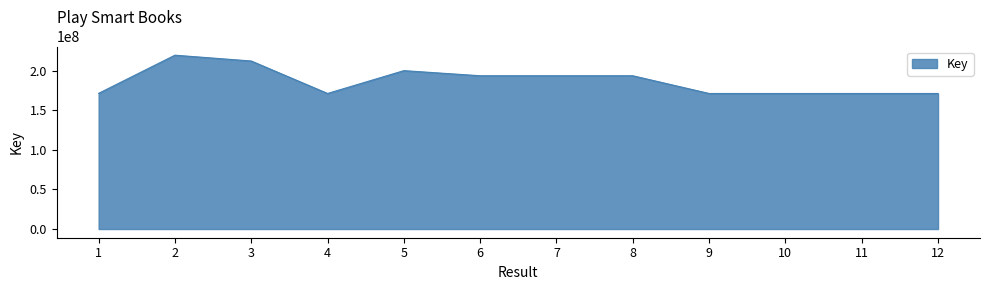

What is the average value?

186574945